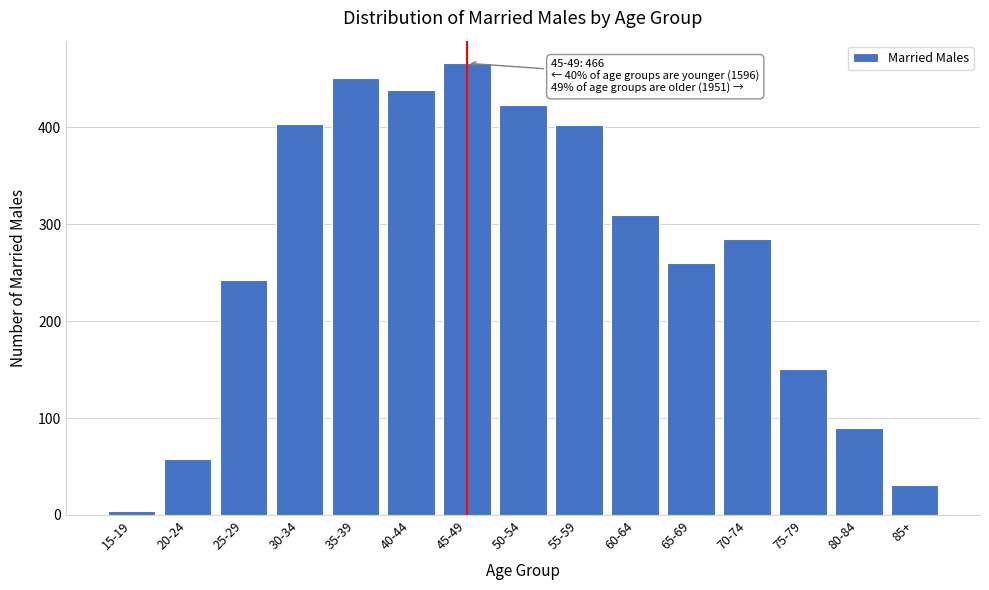

What value does the data have at 20-24, to the nearest 10?

60